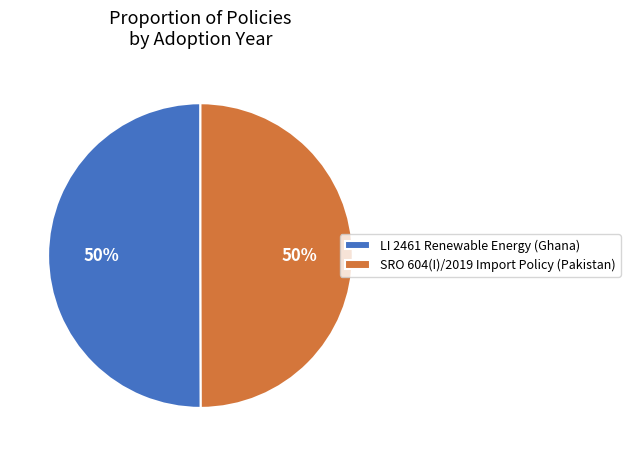

Is it true that SRO 604(I)/2019 Import Policy (Pakistan) is 42% of the pie?

False